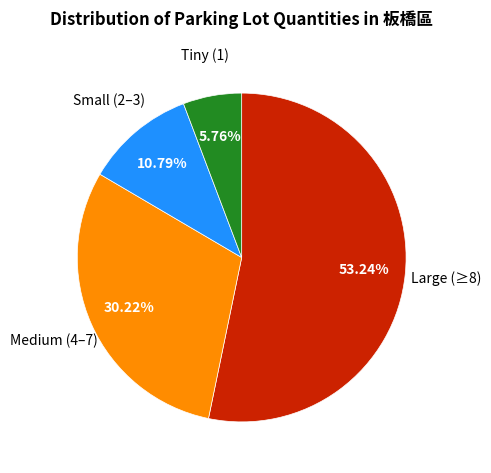

Between Tiny (1) and Medium (4–7), which is larger?

Medium (4–7)